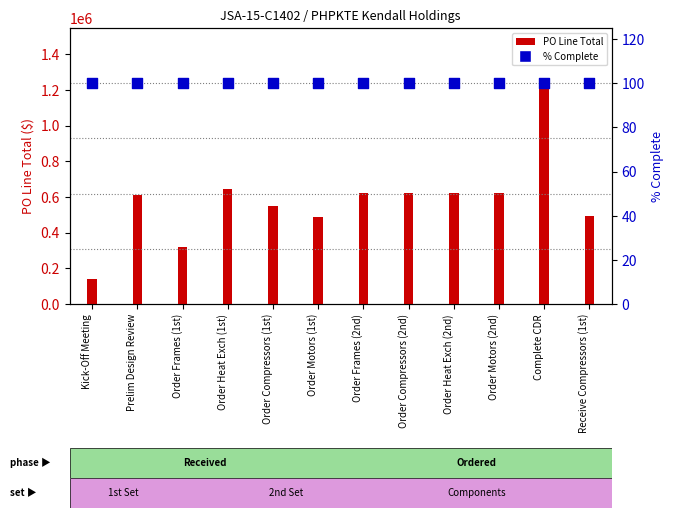

Is the value of % Complete at Complete CDR greater than the value of PO Line Total at Order Compressors (1st)?

No